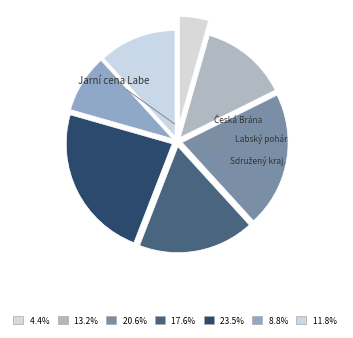

What is the largest slice in the pie chart?

Sdružený krajský přebor